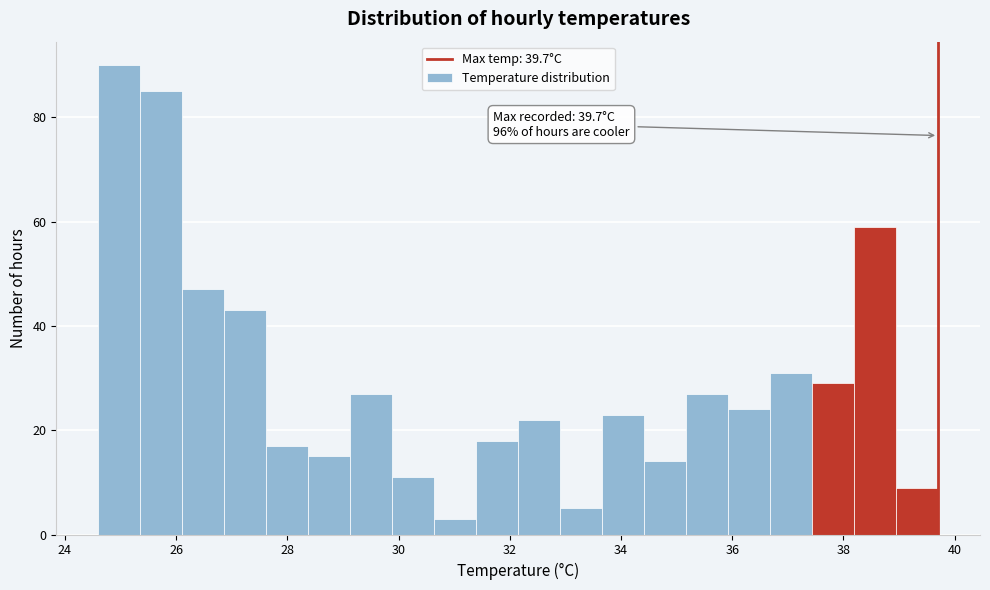

Around what value on the x-axis is the tallest bar? Give the approximate position of its centre, as read against the axis.

25.0